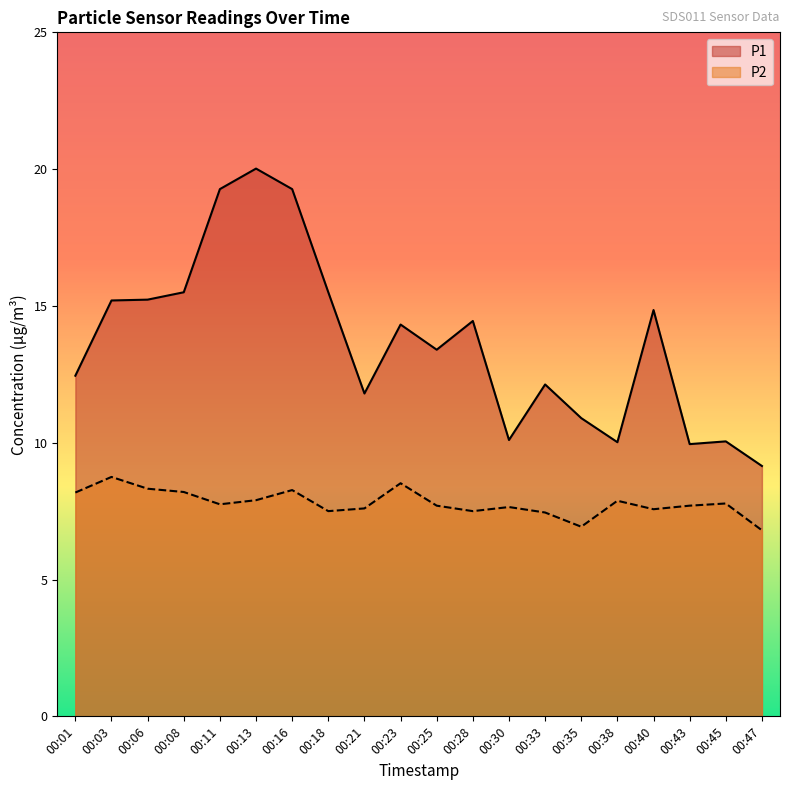

How many interior local peaks does the P2 series have?

6